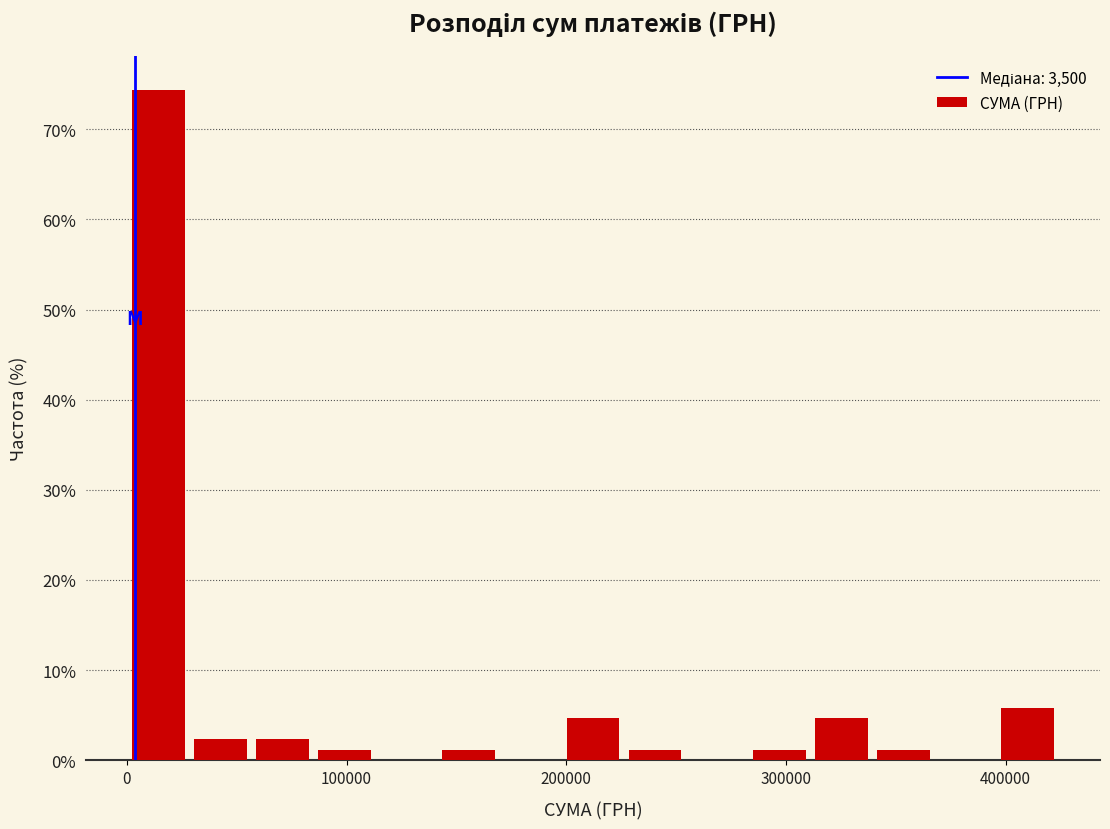

Read against the x-axis, roughly where is the centre of the tallest bar?

10000